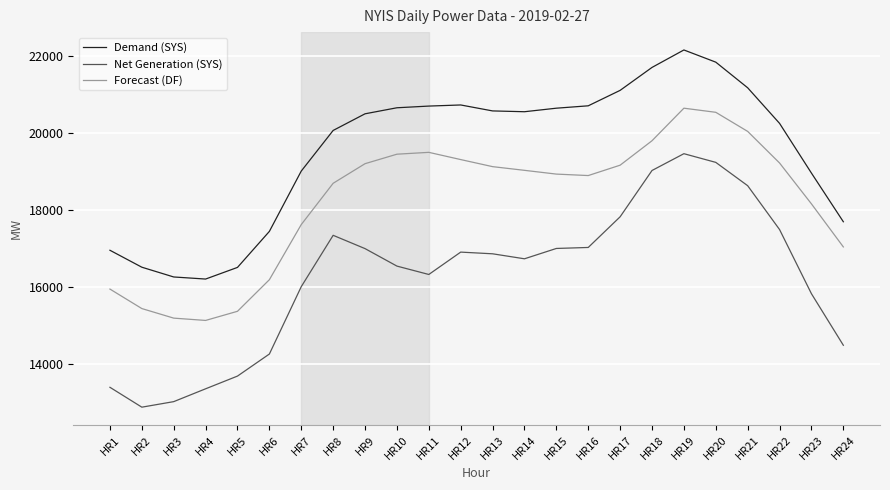

What is the approximate value of Demand (SYS) at HR3?

16256